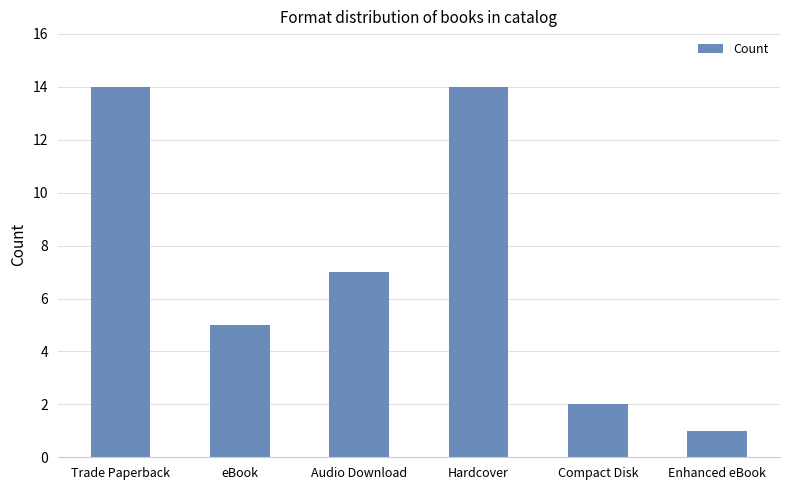

Does the chart contain stacked bars?

No